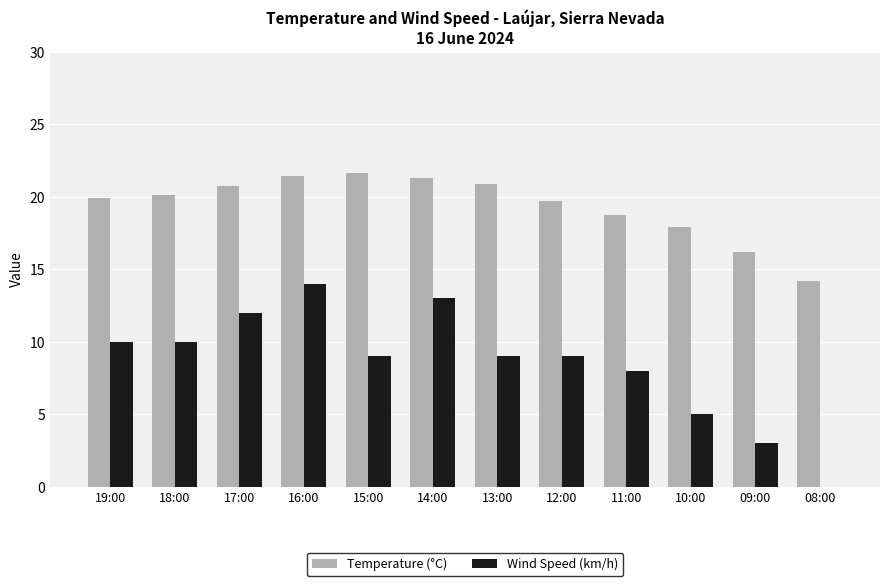

What is the total value across all series at 16:00?

35.4